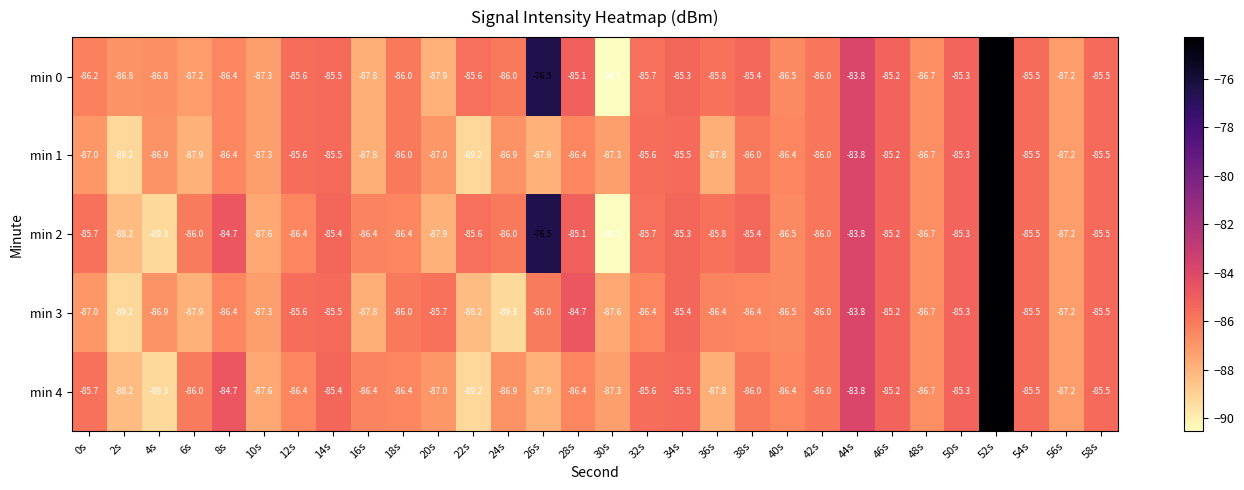

How many categories are shown in the chart?

30